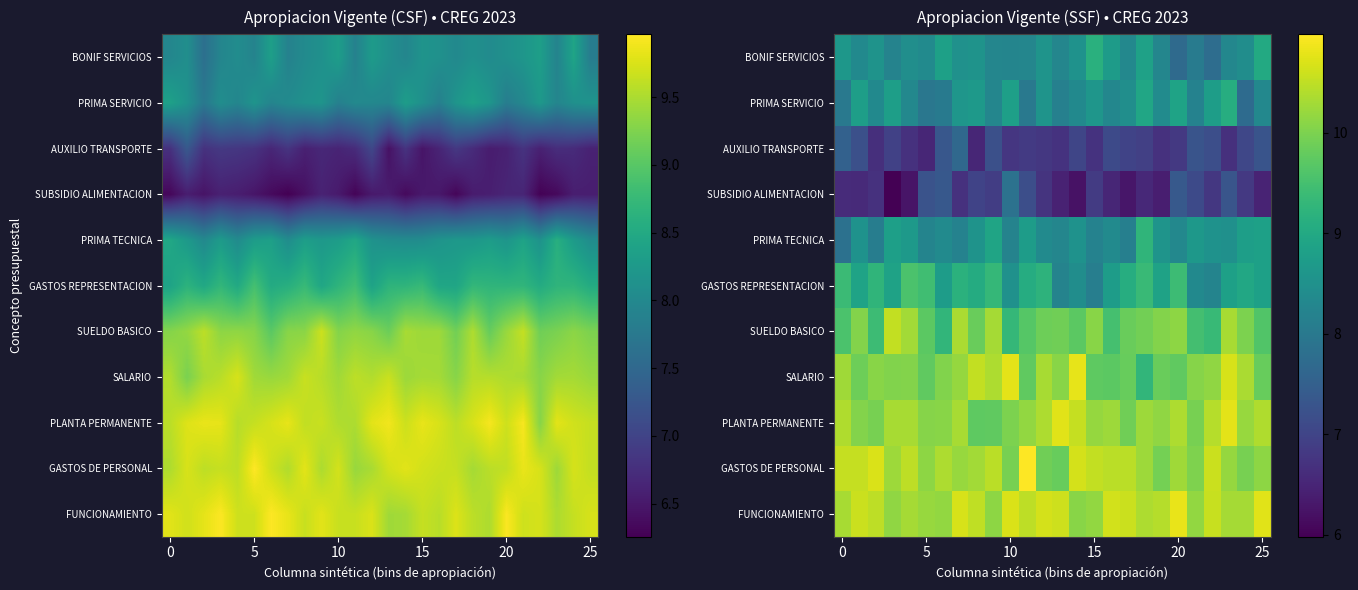

Which label corresponds to the largest value in the chart?

11